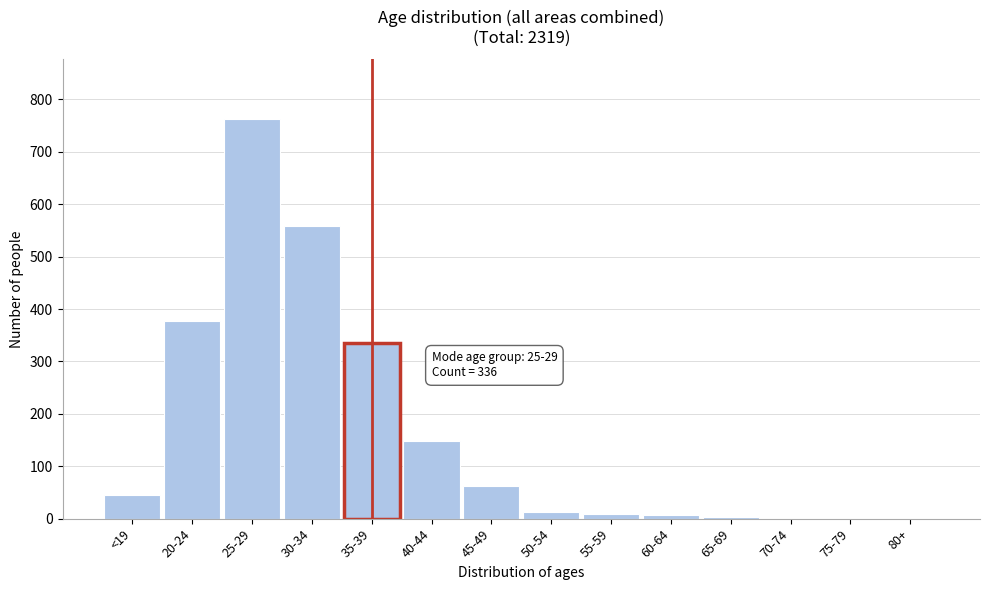

Between 25-29 and 20-24, which is larger?

25-29